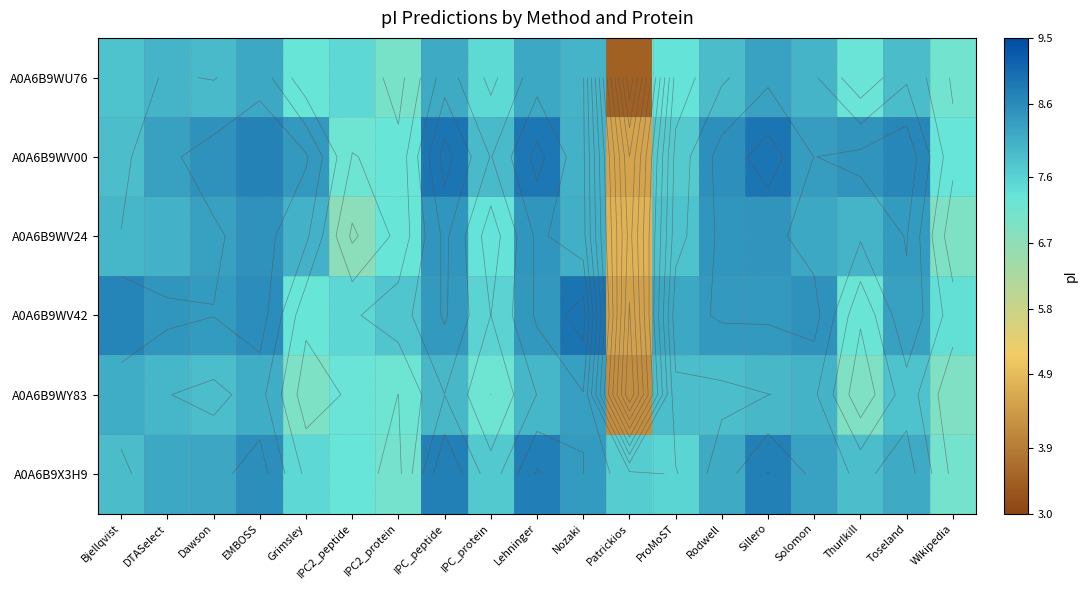

Count the number of data series in this chart.

6